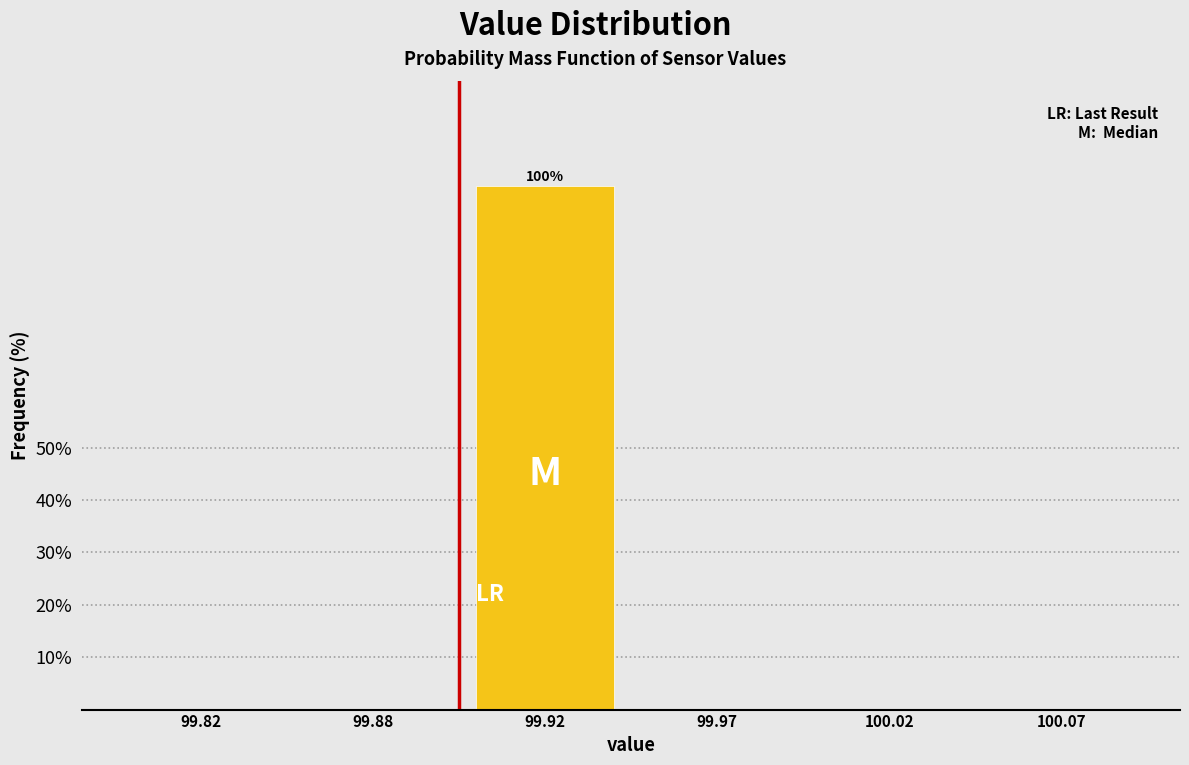

Reading left to right, what are all the values shown in this chart?

99.82=0	99.88=0	99.92=100	99.97=0	100.02=0	100.07=0